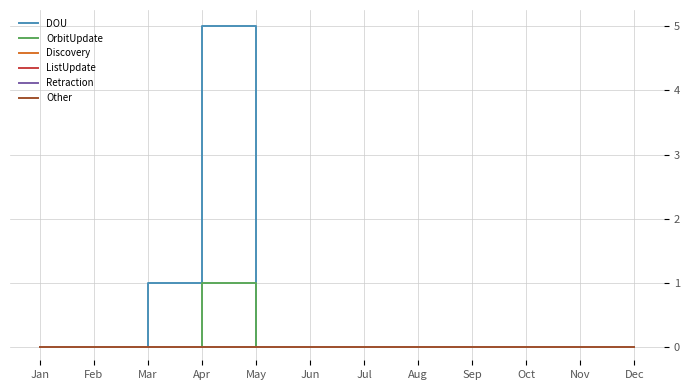

Reading left to right, list all the values displayed in this chart.

DOU: Jan=0	Feb=0	Mar=1	Apr=5	May=0	Jun=0	Jul=0	Aug=0	Sep=0	Oct=0	Nov=0	Dec=0
OrbitUpdate: Jan=0	Feb=0	Mar=0	Apr=1	May=0	Jun=0	Jul=0	Aug=0	Sep=0	Oct=0	Nov=0	Dec=0
Discovery: Jan=0	Feb=0	Mar=0	Apr=0	May=0	Jun=0	Jul=0	Aug=0	Sep=0	Oct=0	Nov=0	Dec=0
ListUpdate: Jan=0	Feb=0	Mar=0	Apr=0	May=0	Jun=0	Jul=0	Aug=0	Sep=0	Oct=0	Nov=0	Dec=0
Retraction: Jan=0	Feb=0	Mar=0	Apr=0	May=0	Jun=0	Jul=0	Aug=0	Sep=0	Oct=0	Nov=0	Dec=0
Other: Jan=0	Feb=0	Mar=0	Apr=0	May=0	Jun=0	Jul=0	Aug=0	Sep=0	Oct=0	Nov=0	Dec=0